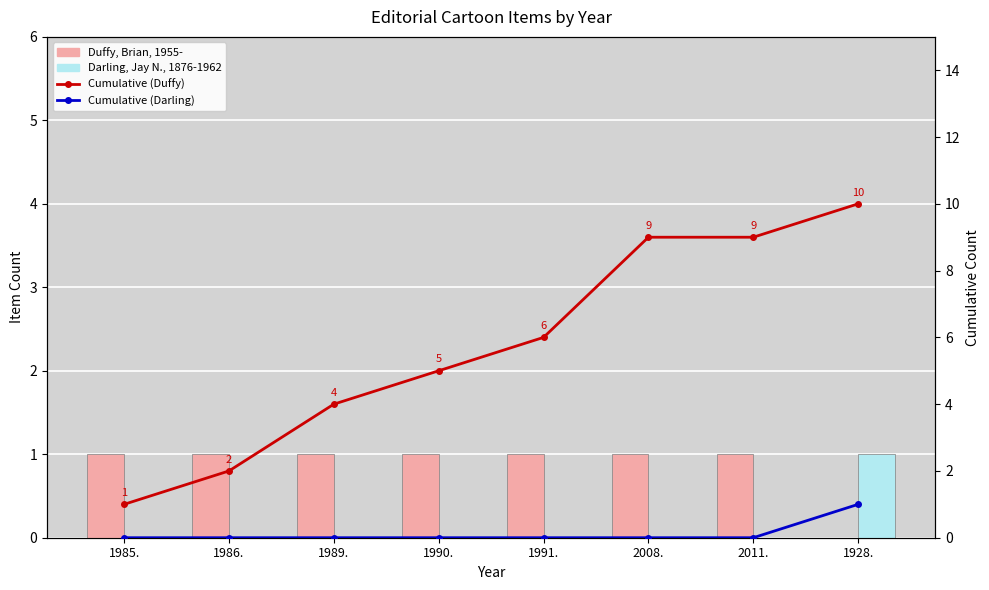

At 2011., list the series in order from largest to smallest.

Cumulative (Duffy), Duffy, Brian, 1955-, Darling, Jay N. (Jay Norwood), 1876-1962, Cumulative (Darling)